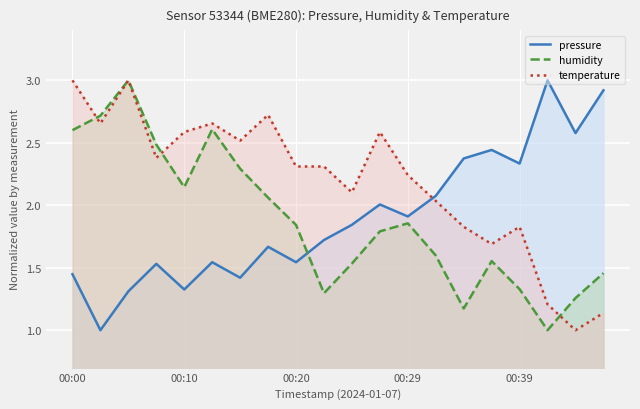

What value does the humidity series have at 9?

1.3